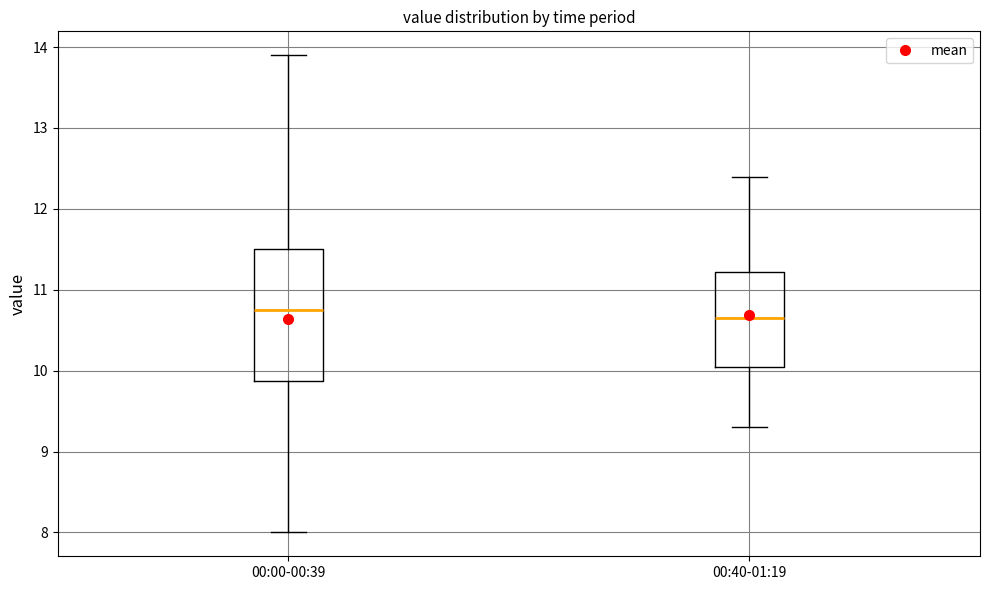

Comparing the boxes themselves (not the whiskers), which one is the tallest?

00:00-00:39